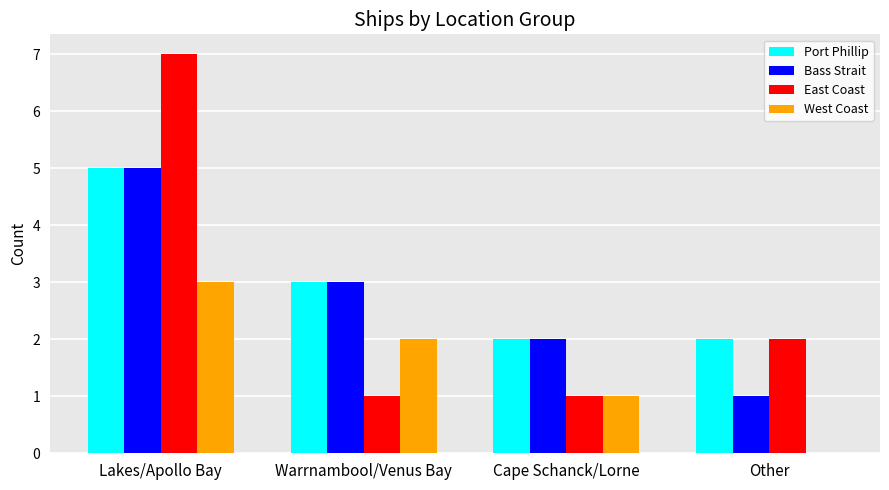

What is the sum of the West Coast values at Lakes/Apollo Bay and Warrnambool/Venus Bay?

5